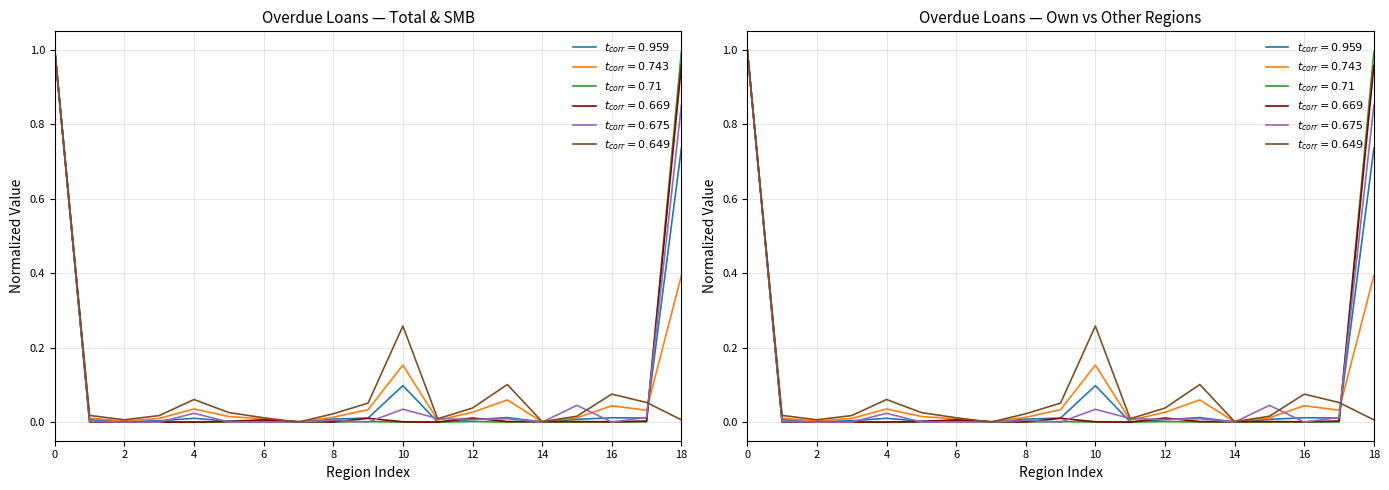

How many interior local peaks does the Own Region SMB (t_corr=0.669) series have?

5